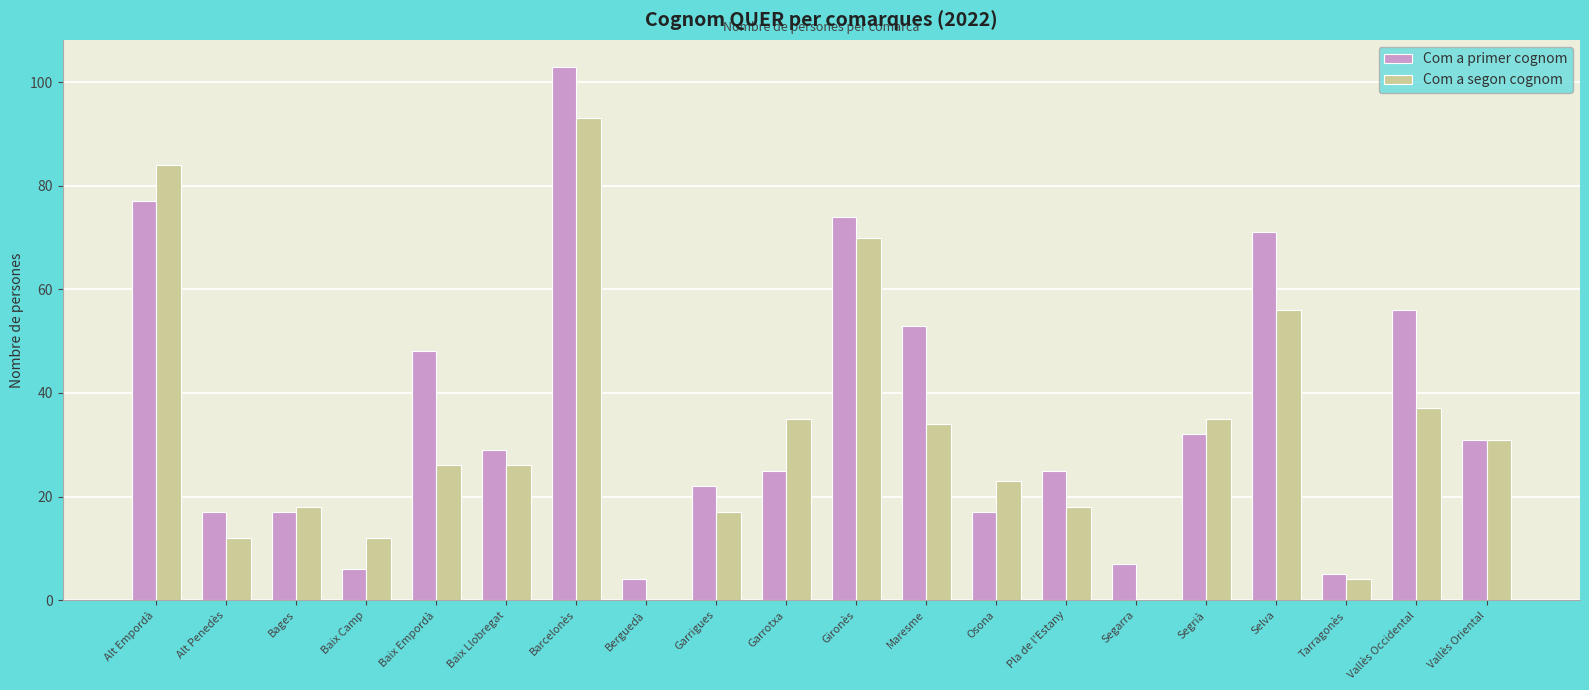

Where is Com a segon cognom nearest to the value 46?

Vallès Occidental